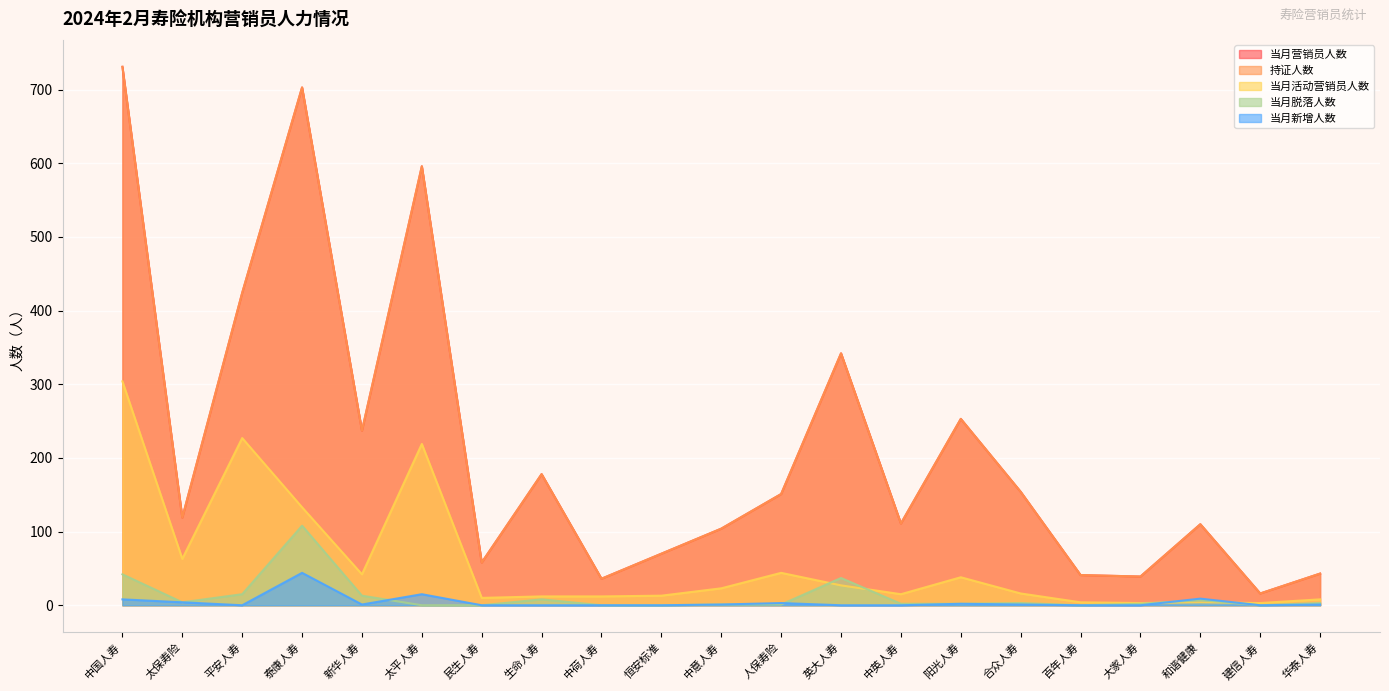

Which series changed the most between 新华人寿 and 英大人寿?

当月营销员人数